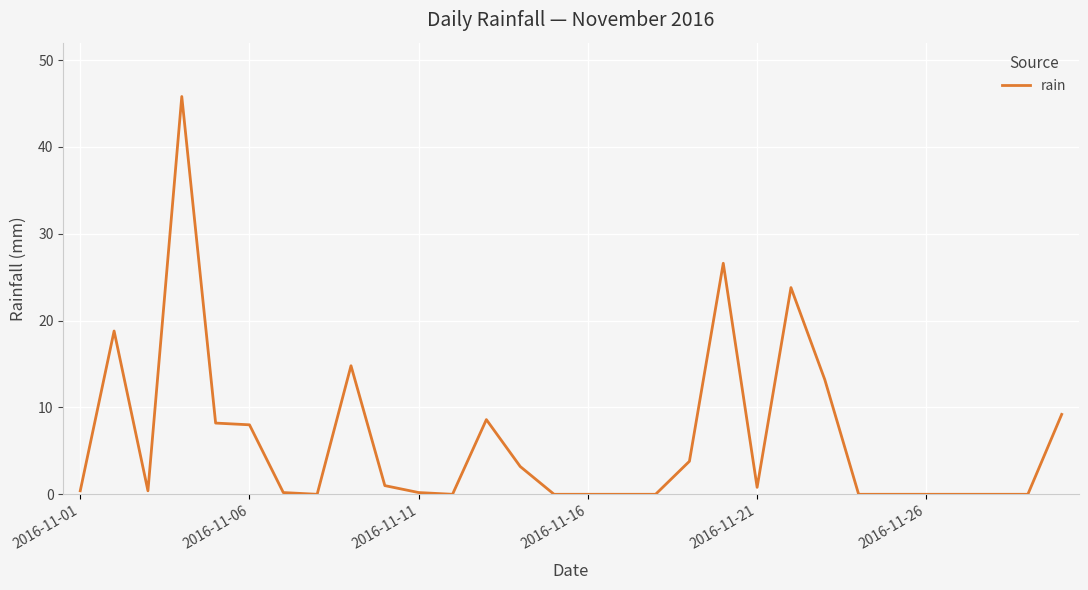

What is the greatest value displayed?

45.8